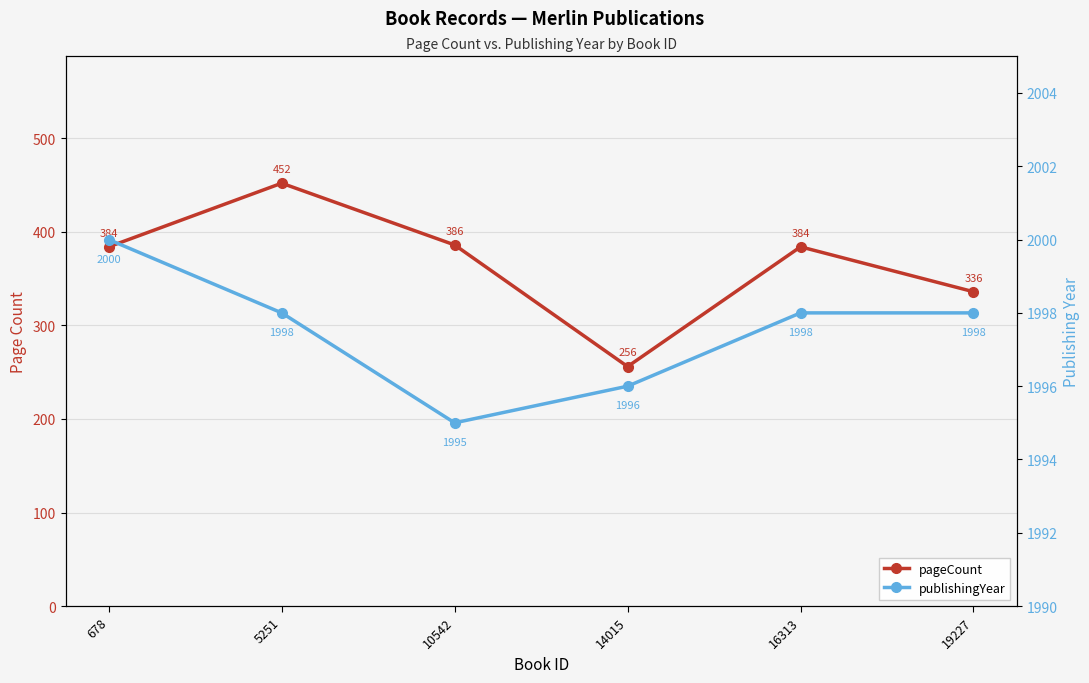

List the series in order of their overall mean, lowest first.

pageCount, publishingYear